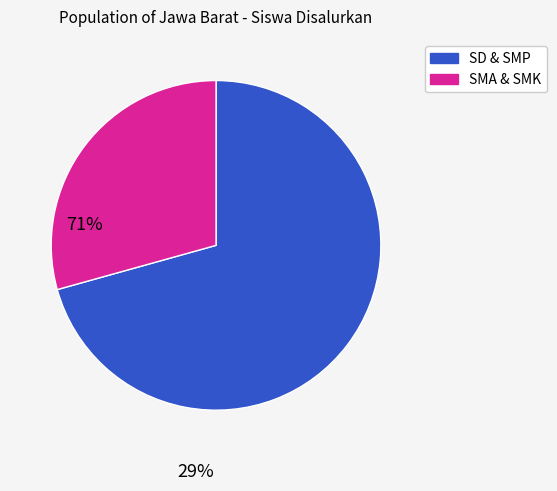

How many segments does this pie chart have?

2